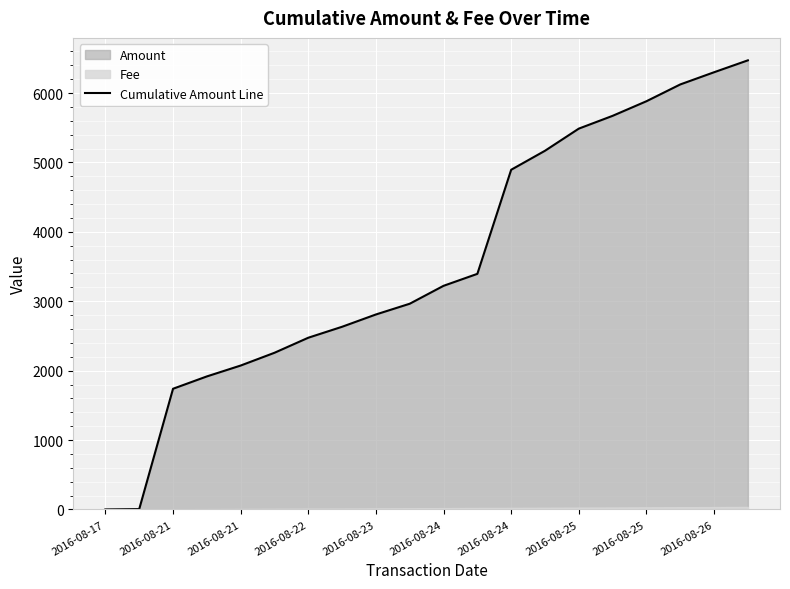

The chart shows a value of 3472.1 at 2016-08-21. True or false?

False